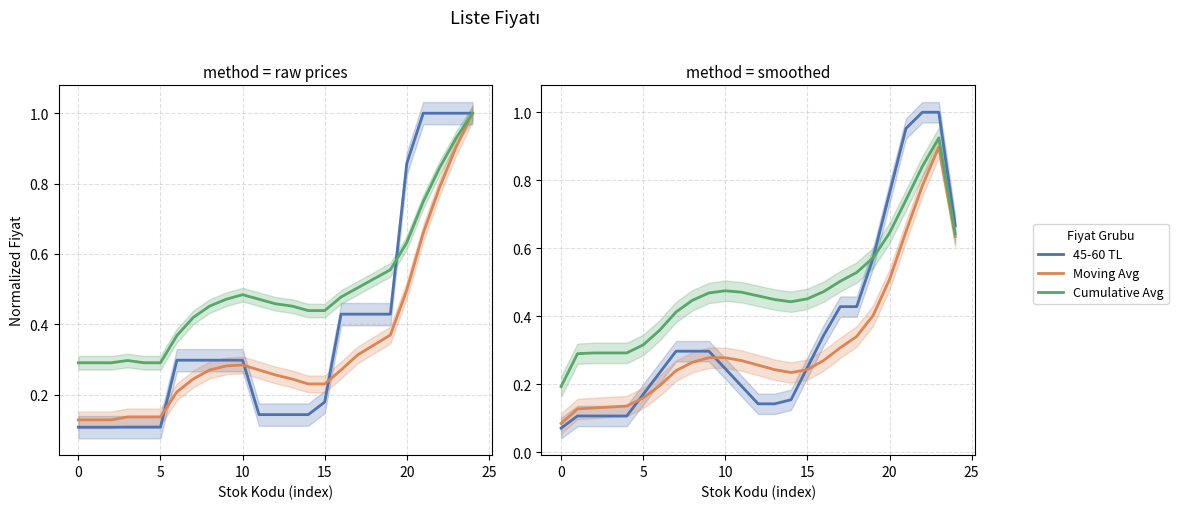

Is the value of 45-60 TL at 24 greater than the value of Moving Avg at 23?

No